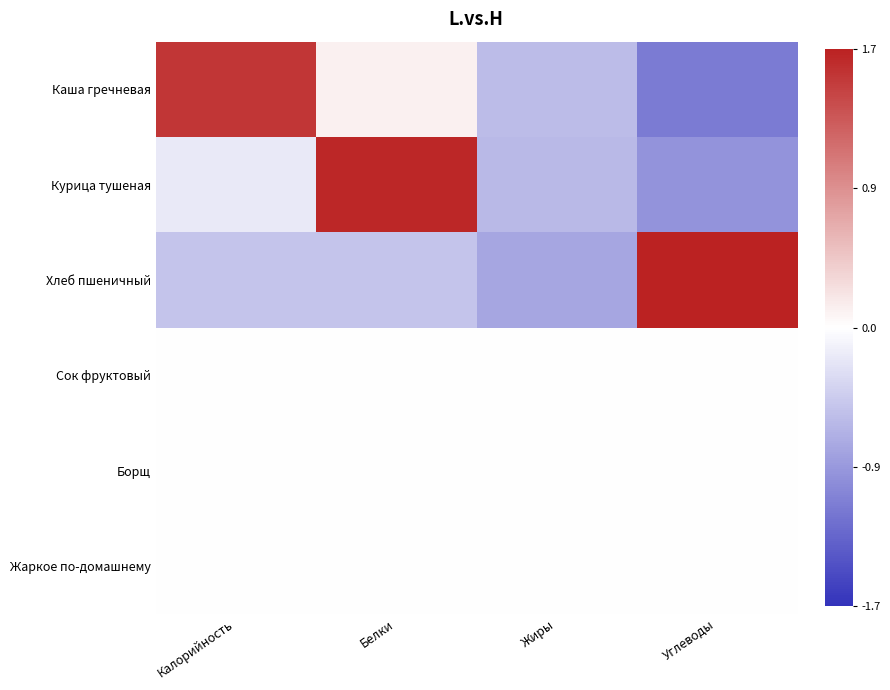

Reading left to right, list all the values displayed in this chart.

Каша гречневая: Калорийность=1.6	Белки=0.1	Жиры=-0.6	Углеводы=-1.1
Курица тушеная: Калорийность=-0.2	Белки=1.7	Жиры=-0.6	Углеводы=-0.9
Хлеб пшеничный: Калорийность=-0.5	Белки=-0.5	Жиры=-0.7	Углеводы=1.7
Сок фруктовый: Калорийность=0.0	Белки=0.0	Жиры=0.0	Углеводы=0.0
Борщ: Калорийность=0.0	Белки=0.0	Жиры=0.0	Углеводы=0.0
Жаркое по-домашнему: Калорийность=0.0	Белки=0.0	Жиры=0.0	Углеводы=0.0